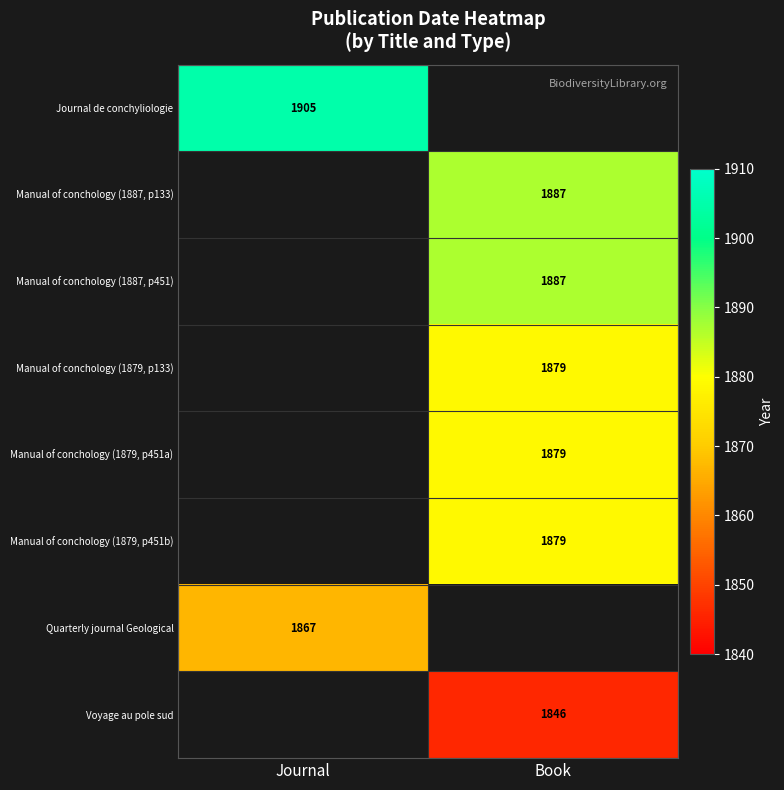

The value of Manual of conchology (1887, p451) at Book is 2872.9. True or false?

False